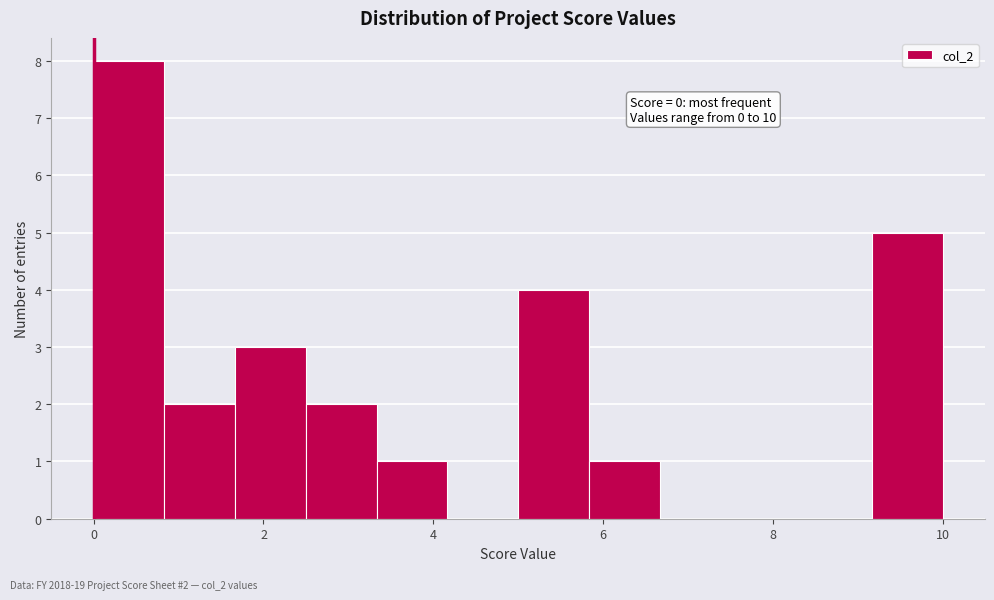

Which range on the x-axis has the tallest bar?

0.0 to 0.8